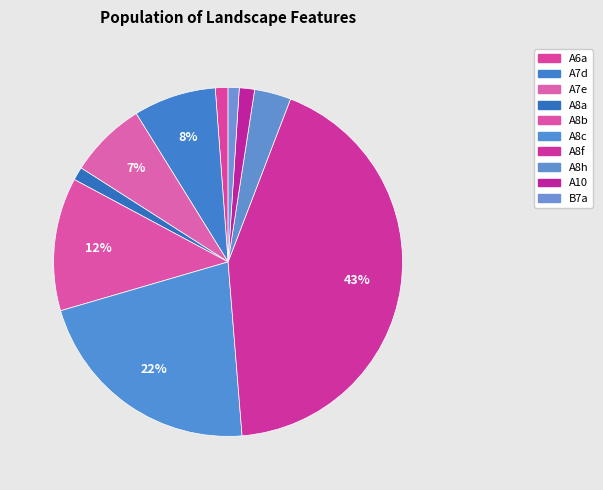

How many slices are in this pie chart?

10